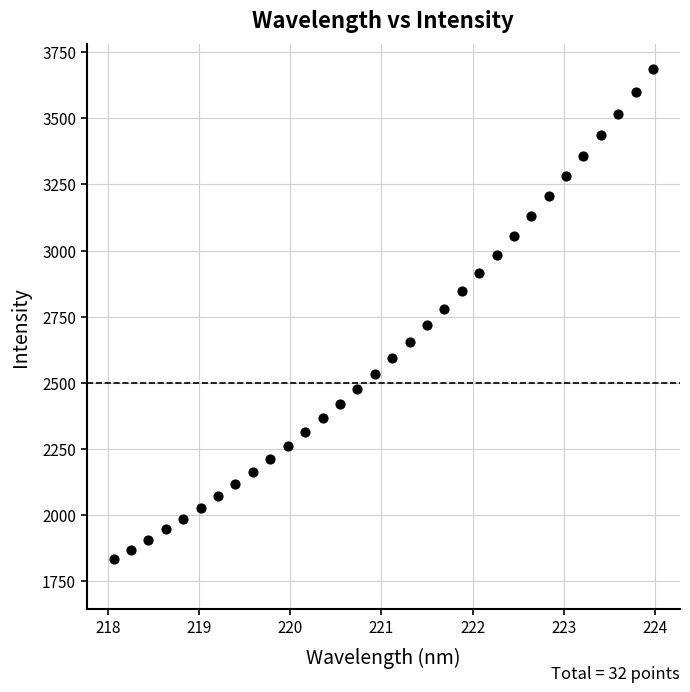

What is the range of X values (max minus min)?

5.9